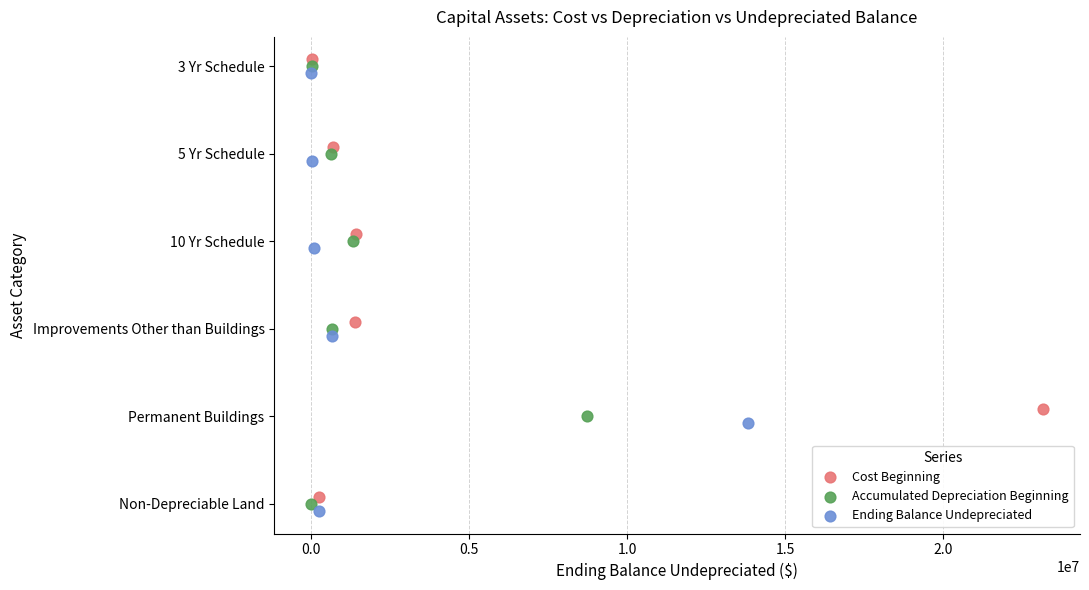

What are all the series names shown in the legend?

Cost Beginning, Accumulated Depreciation Beginning, Ending Balance Undepreciated